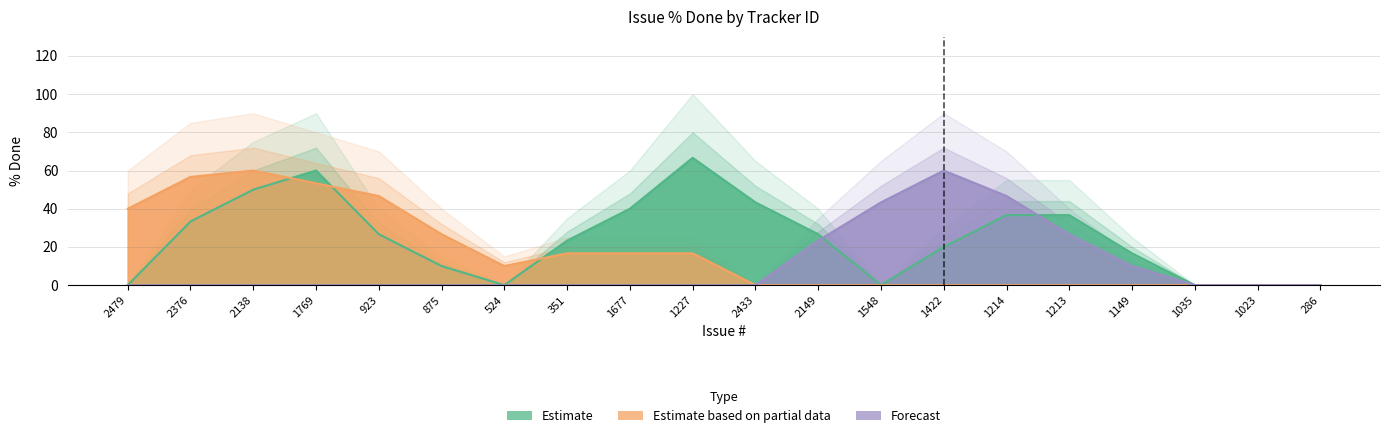

True or false: Estimate has a value of -58 at 875.

False